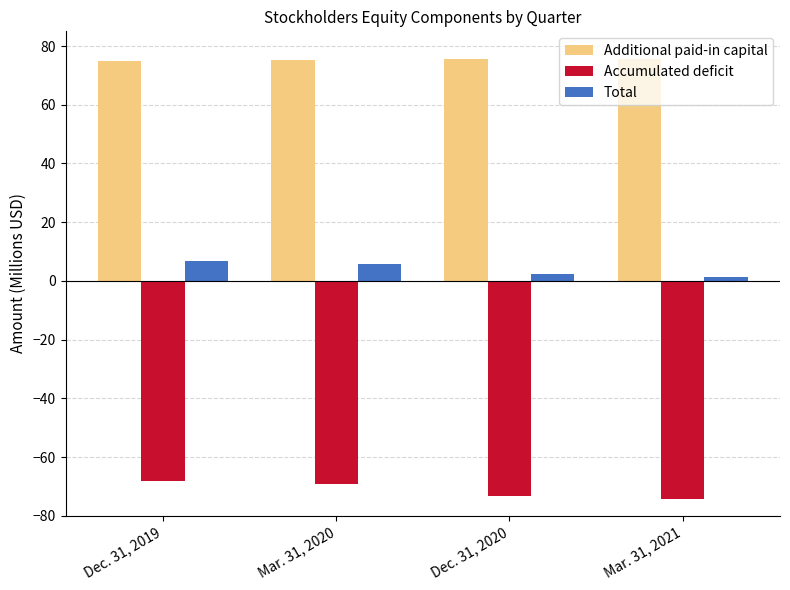

At which label does Total first exceed 5?

Dec. 31, 2019